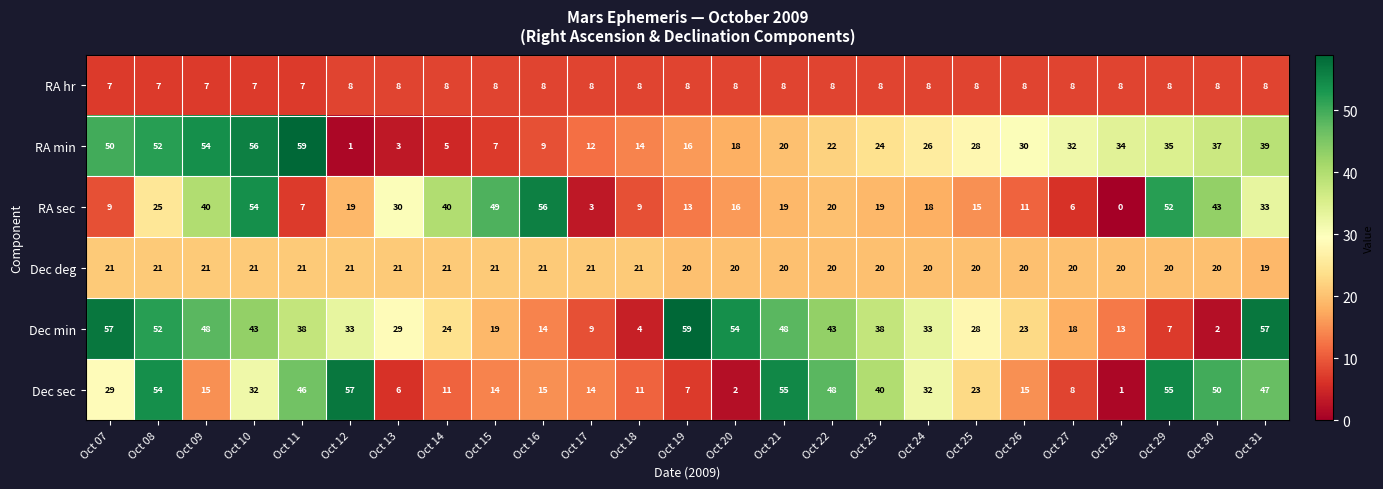

What is the difference between the maximum and minimum values in the Dec min series?

57